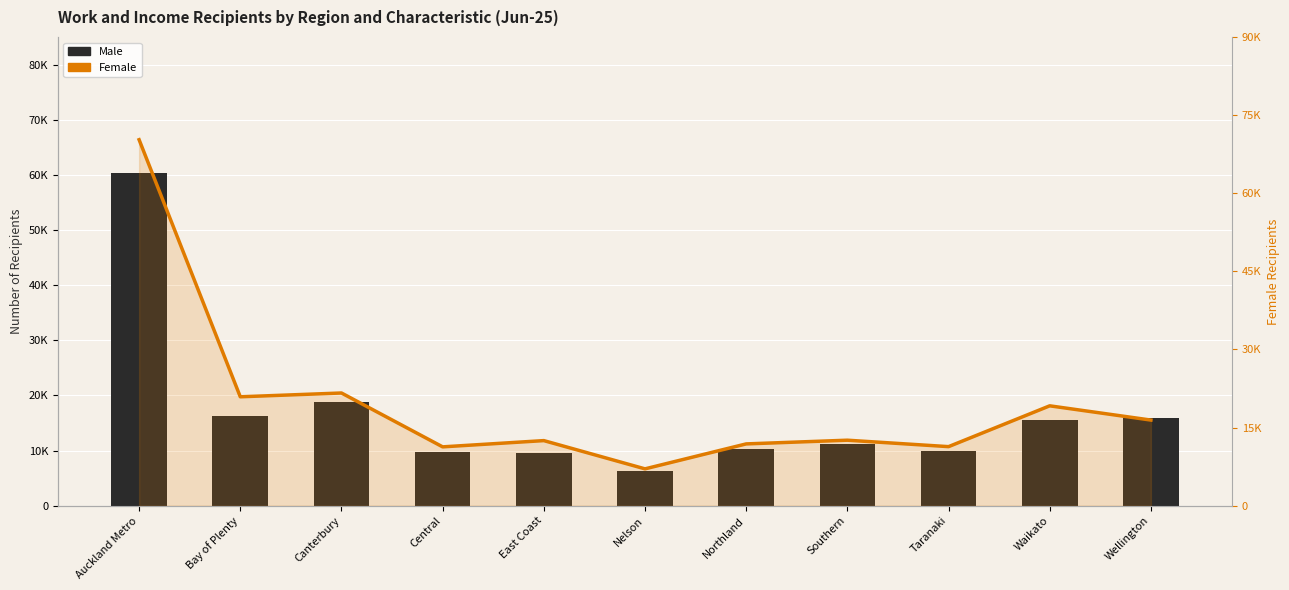

What are all the series names shown in the legend?

Male, Female